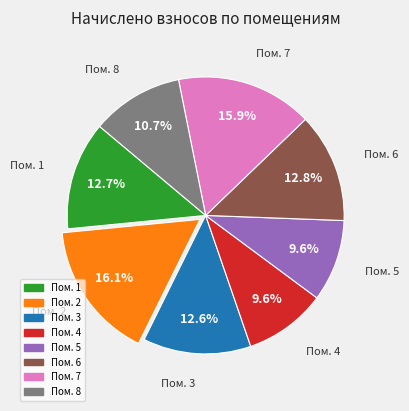

Is there any slice that represents more than half of the pie?

No